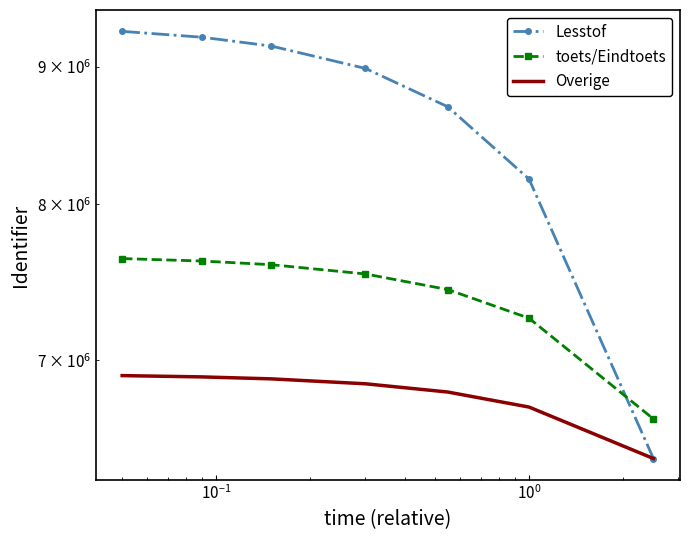

How many categories are shown in the chart?

7